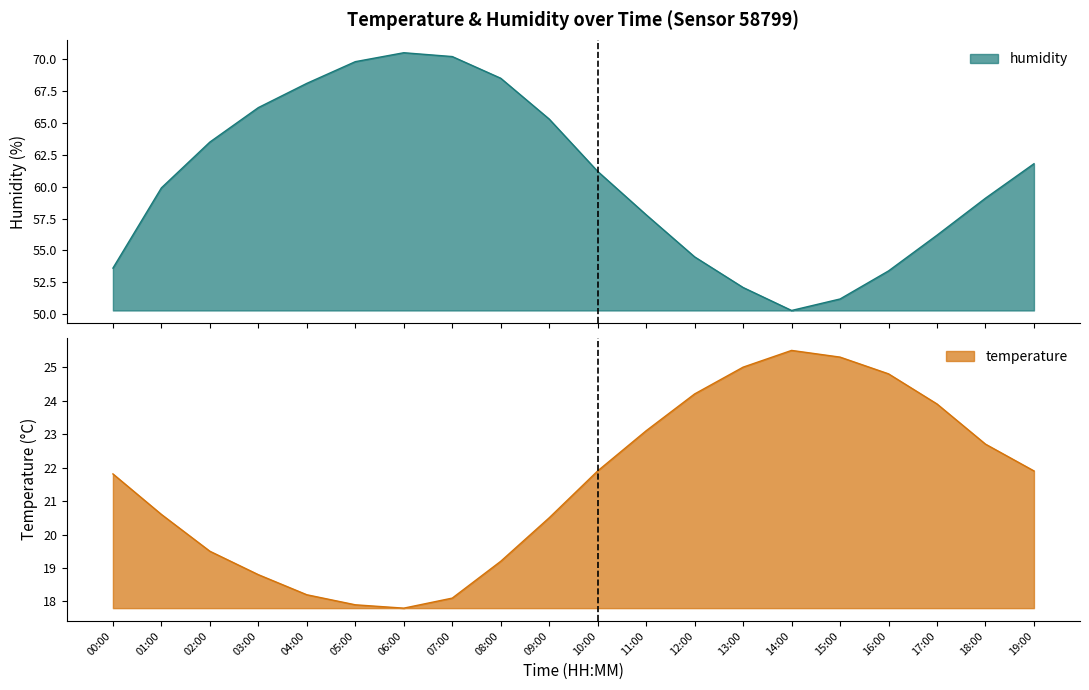

Which series has the widest spread of values?

humidity